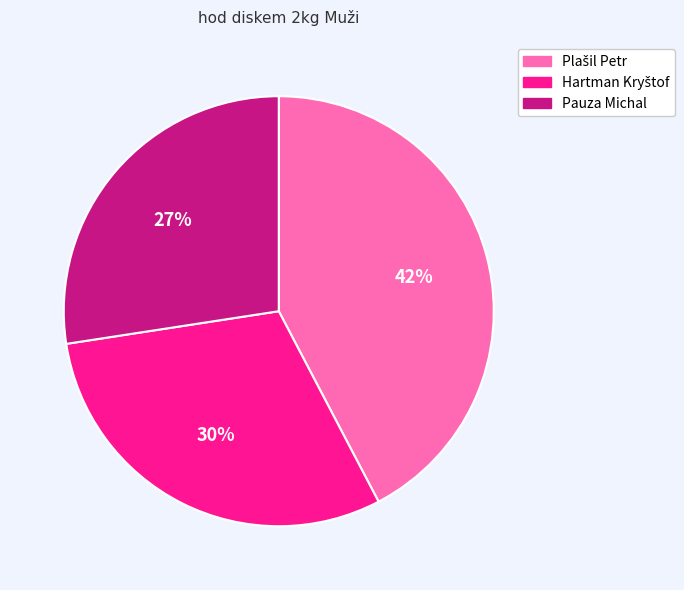

True or false: Pauza Michal accounts for 27% of the total.

True